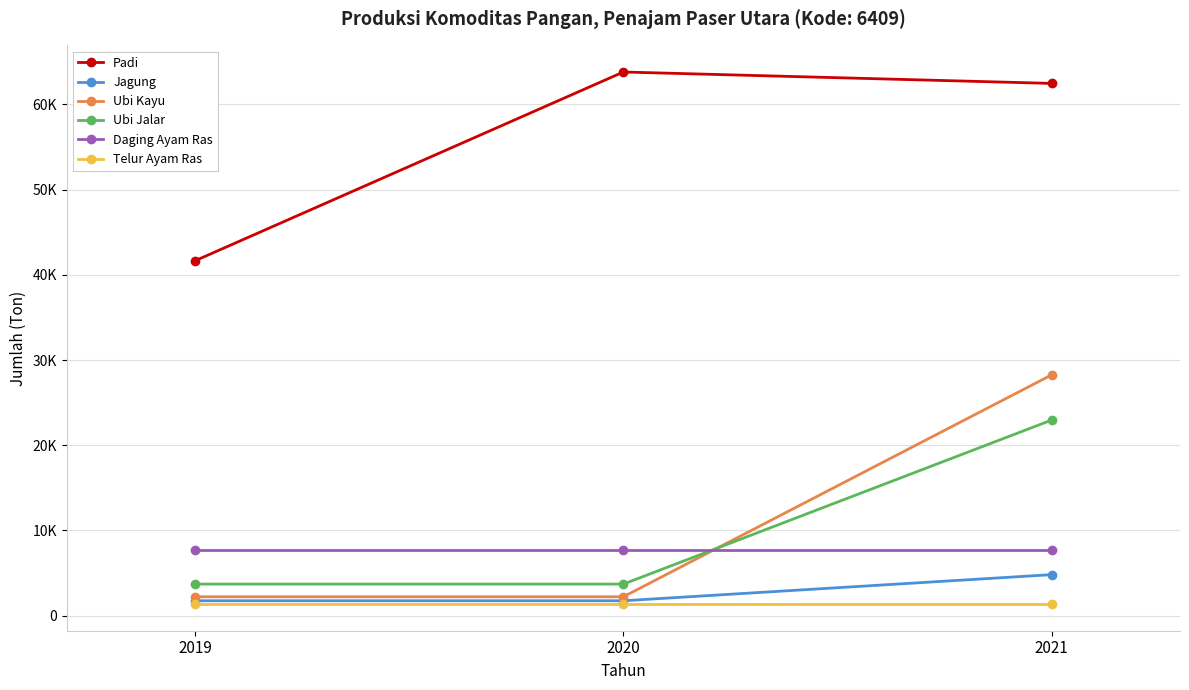

Is the value of Ubi Jalar at 2019 greater than the value of Daging Ayam Ras at 2020?

No